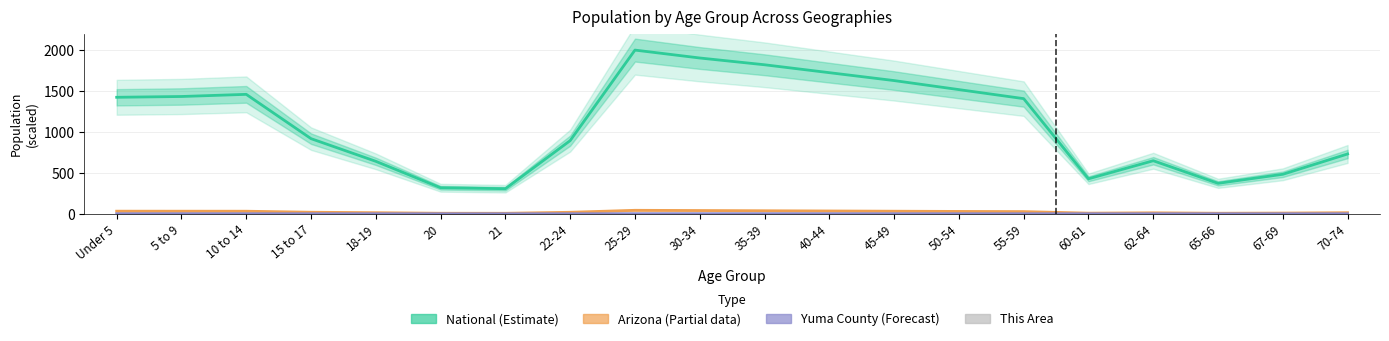

The National (Estimate) series shows 638.4 at 60-61. True or false?

False